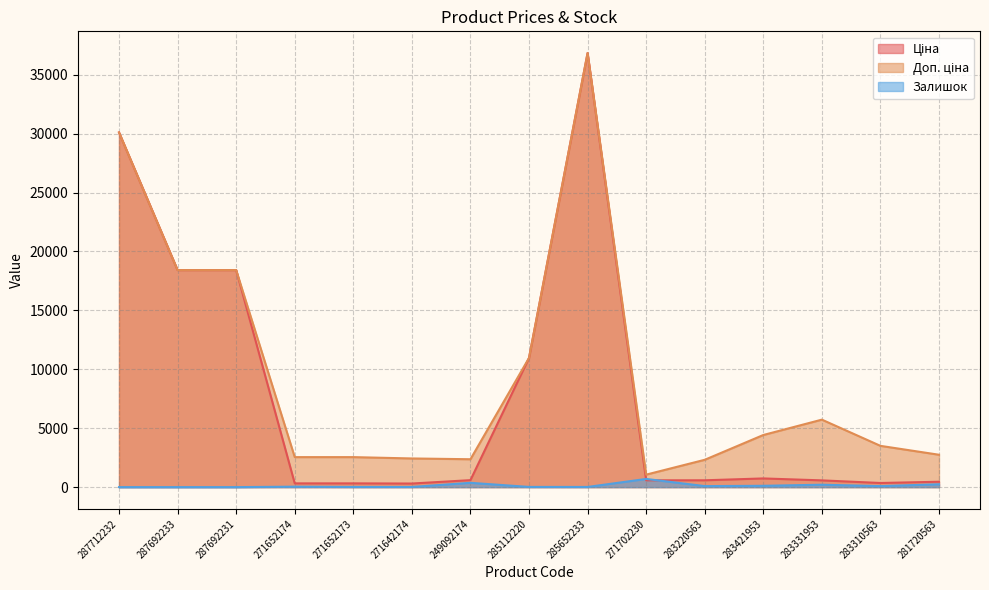

Where does the Залишок series first go above 38?

249092174